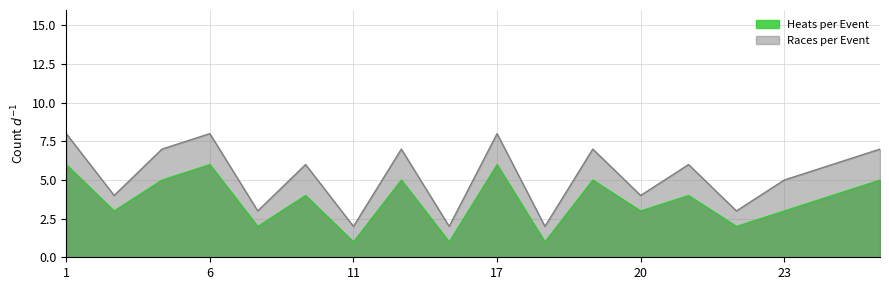

Between 8 and 20, which series saw the biggest shift?

Heats per Event